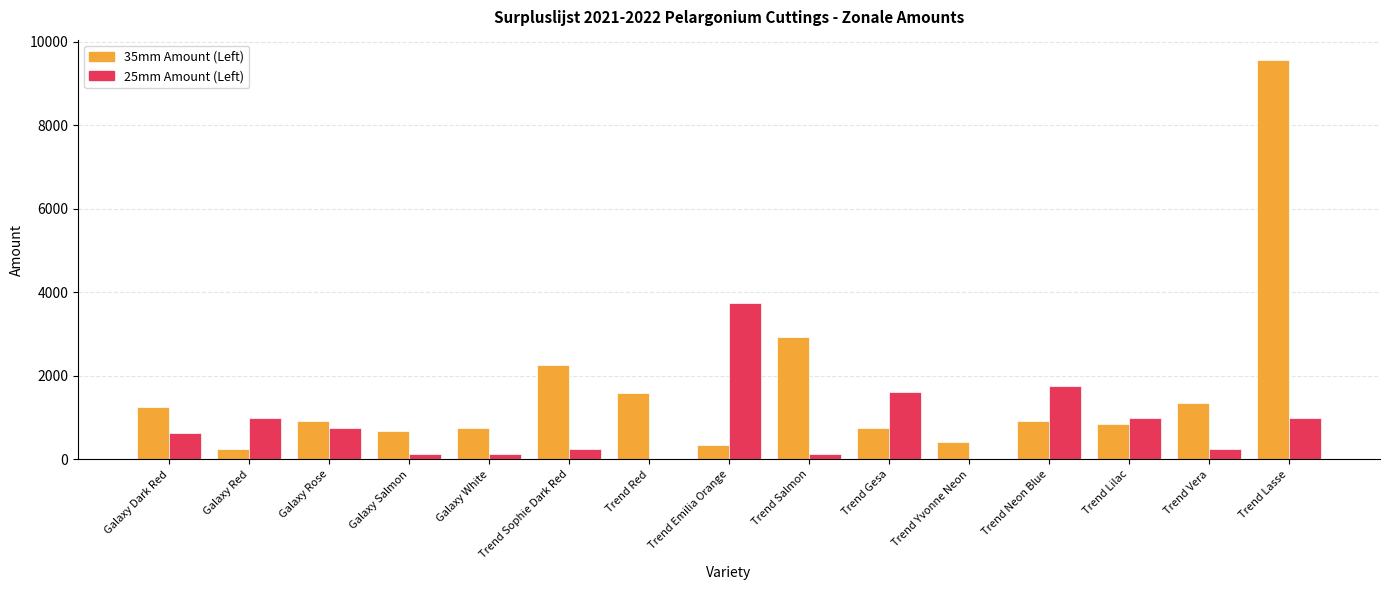

Which series has the largest total across all categories?

35mm Amount (Left)